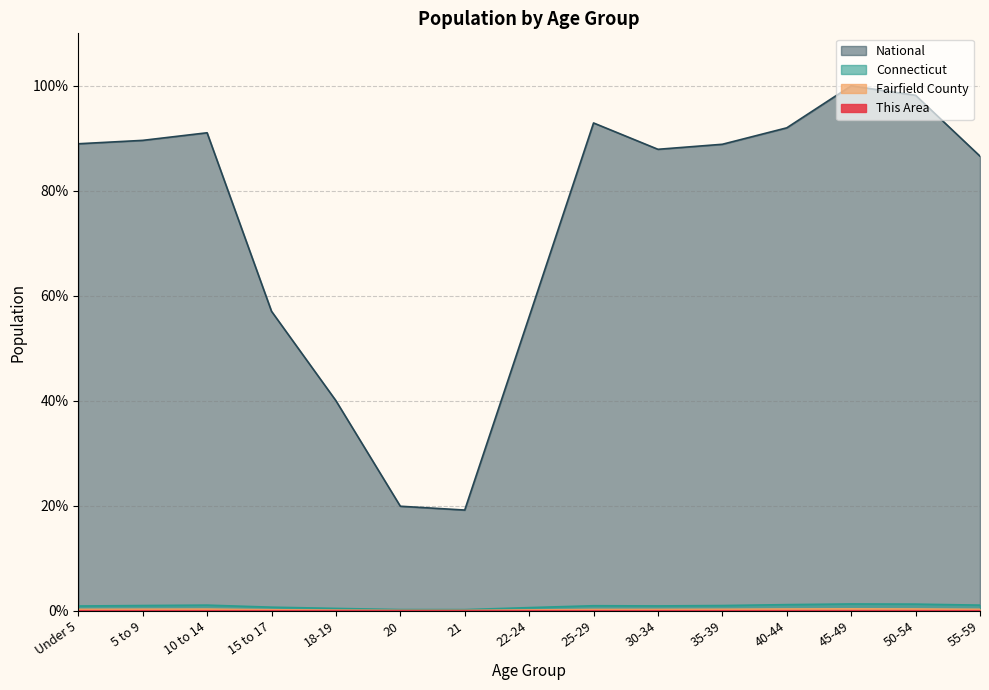

Is it true that National equals 89.6 at 5 to 9?

True